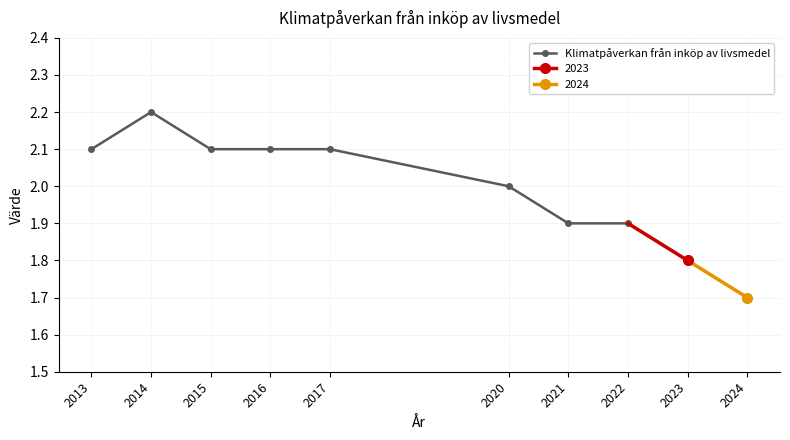

Between 2017 and 2016, which is larger?

2017